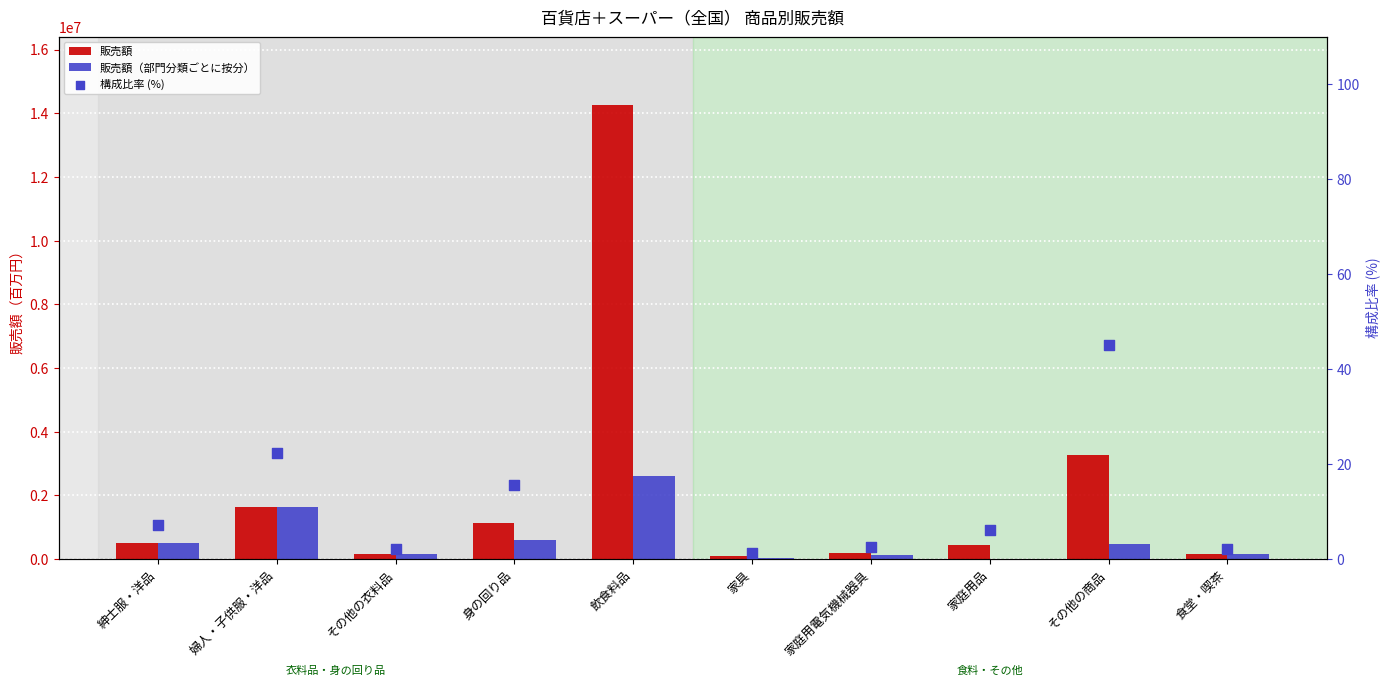

Which series has the largest total across all categories?

販売額